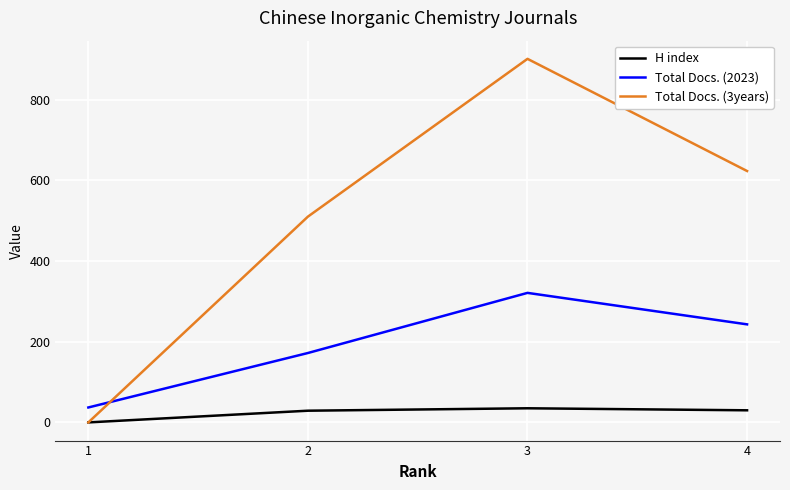

The value of Total Docs. (2023) at 4 is 243. True or false?

True